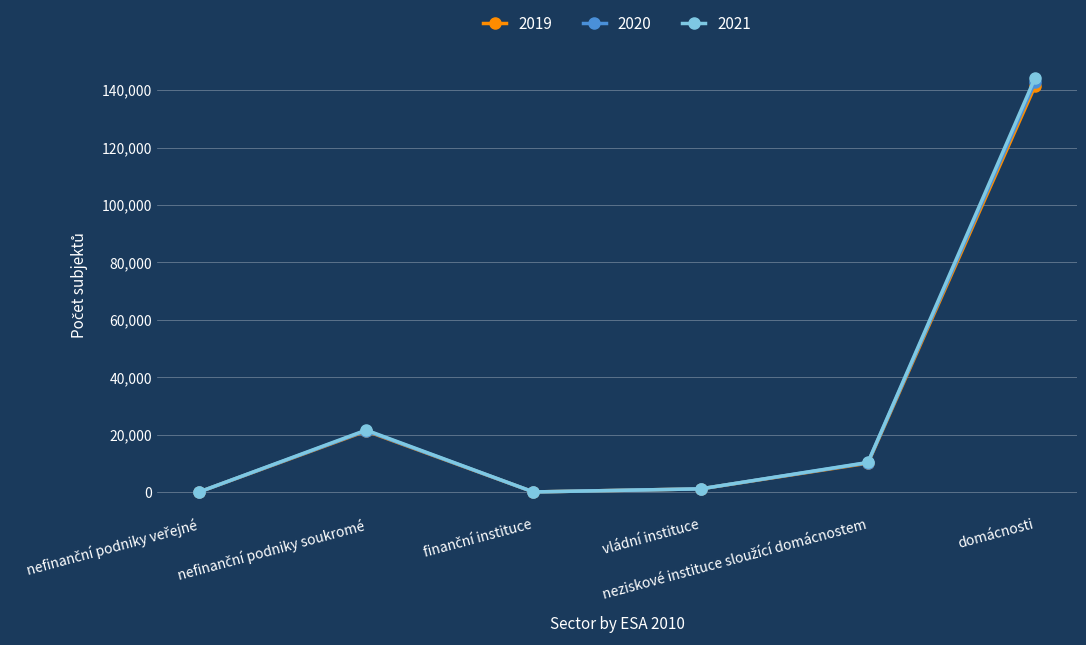

Which series has the largest range (max minus min)?

2021